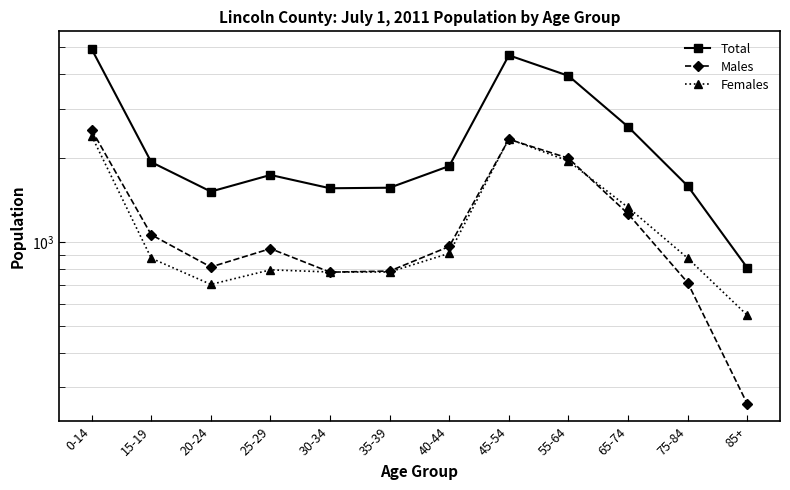

The Total series shows 2349 at 30-34. True or false?

False